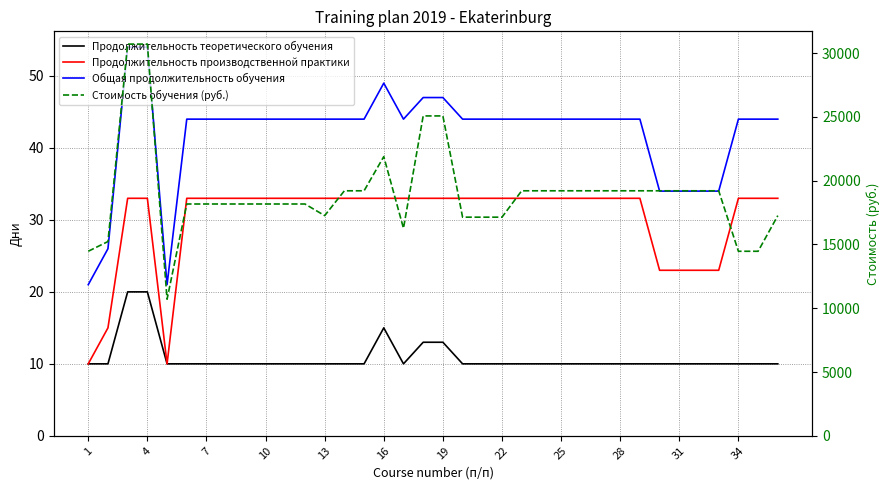

At how many categories does at least one series exceed 21867?

5